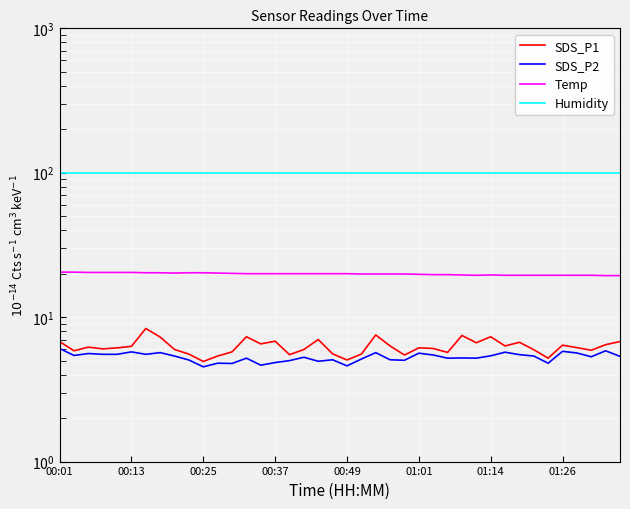

Is this an area chart (filled region under the line)?

No